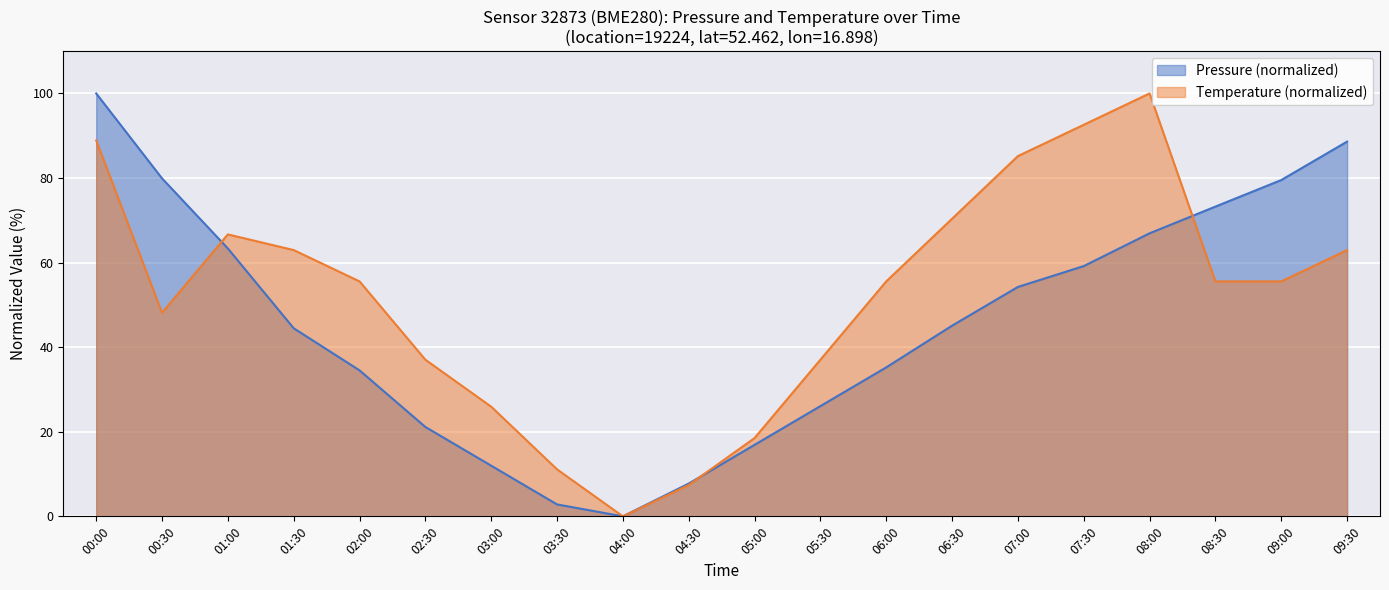

What is the change in value from 06:30 to 07:30?

+14.1